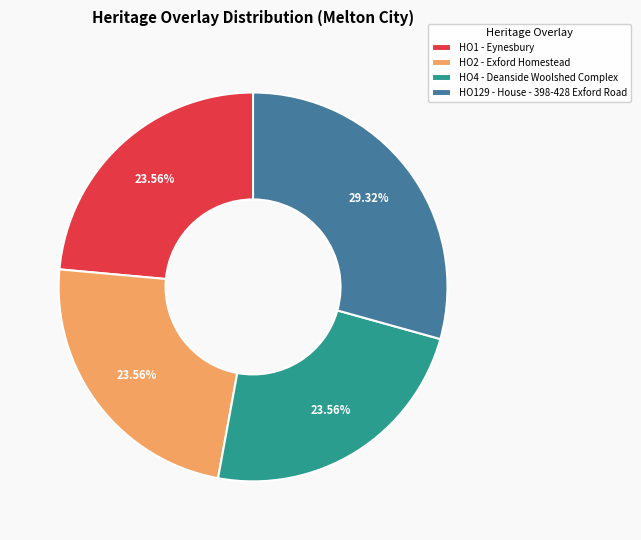

Is the sum of HO2 - Exford Homestead and HO4 - Deanside Woolshed Complex greater than half?

No